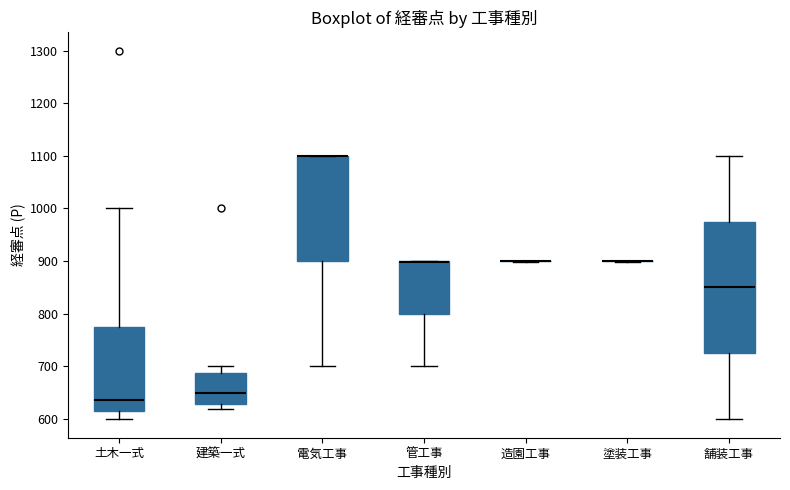

Reading left to right, read every box against the y-axis: the position of its median line, the range the box covers, and the ends of its whiskers. The values are not printed on the chart, so give them approximately, as read against the axis.

土木一式: median 640, box 610 to 780, whiskers 600 to 1000
建築一式: median 650, box 630 to 690, whiskers 620 to 700
電気工事: median 1100 (drawn on the box's upper edge), box 900 to 1100, whiskers 700 to 1100
管工事: median 900 (drawn on the box's upper edge), box 800 to 900, whiskers 700 to 900
造園工事: box collapsed to a line at 900, whiskers 900 to 900
塗装工事: box collapsed to a line at 900, whiskers 900 to 900
舗装工事: median 850, box 730 to 980, whiskers 600 to 1100